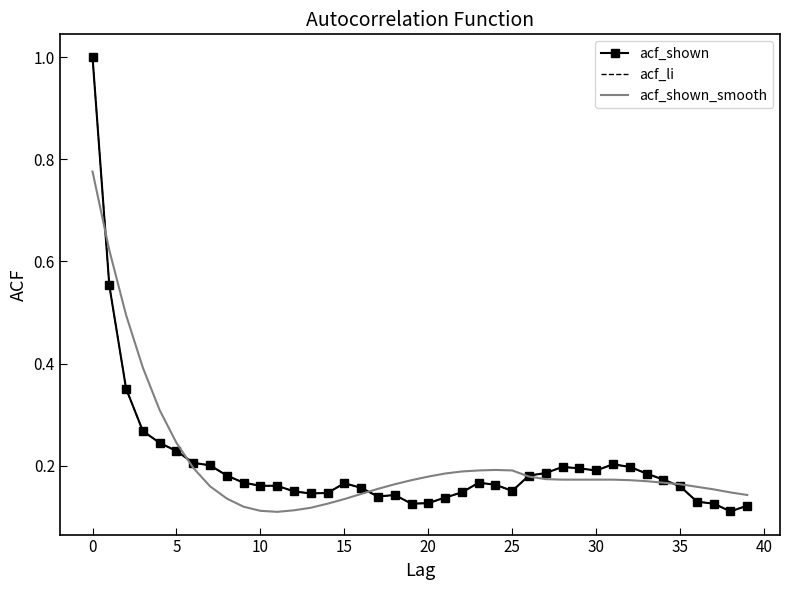

At which label is acf_shown_smooth closest to 0?

11